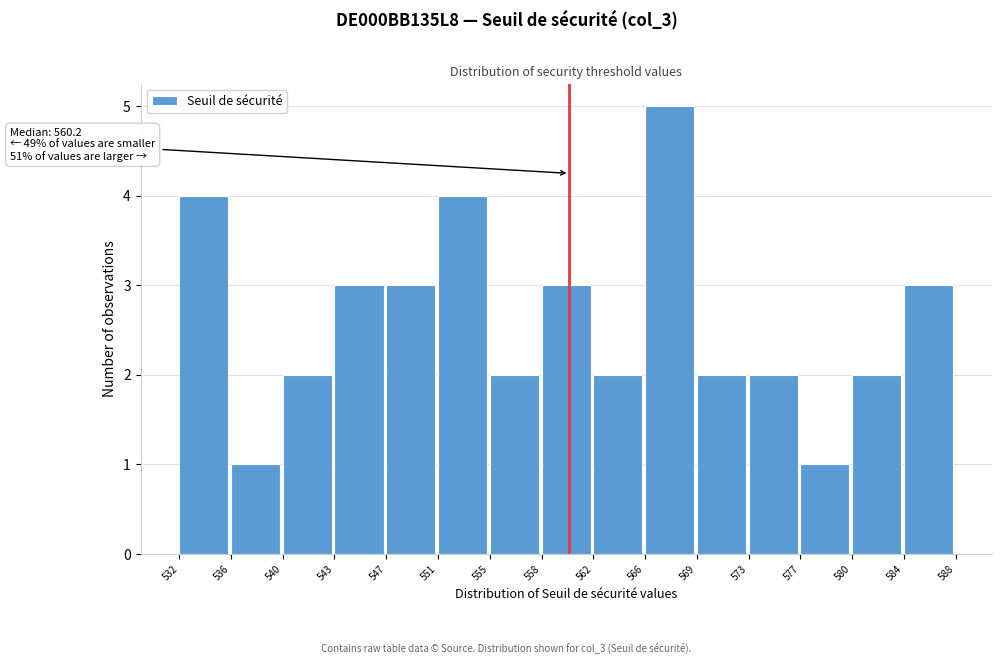

Over which range of the x-axis is the bar tallest?

566 to 569